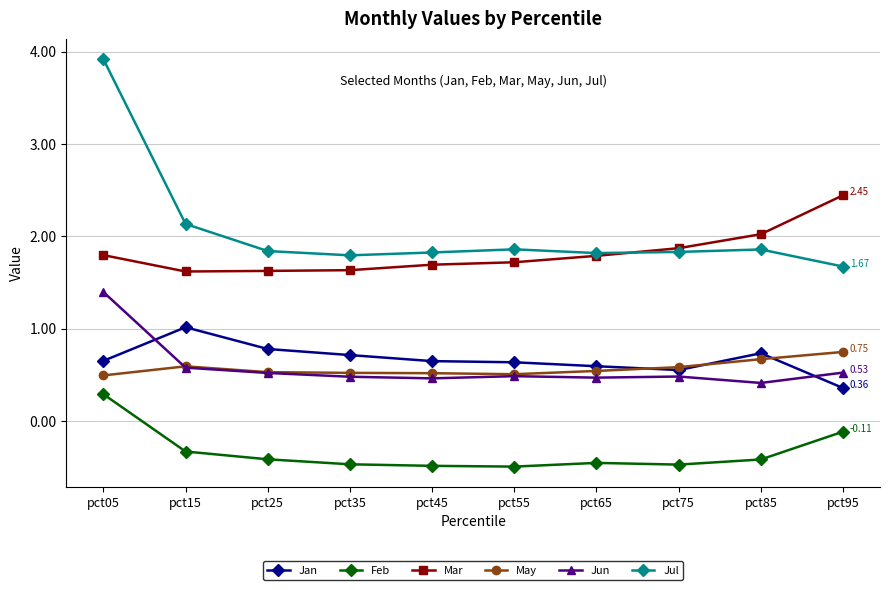

What is the value of the Jan point at the 8th from the left?

0.6